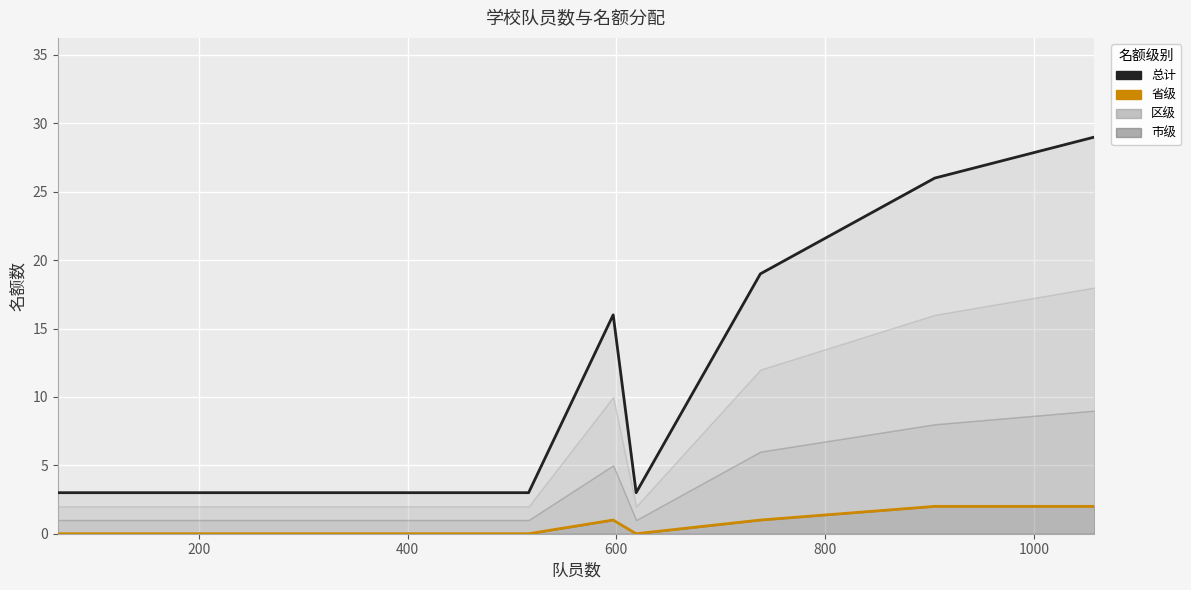

True or false: 省级线 and 总计线 intersect in this chart.

False